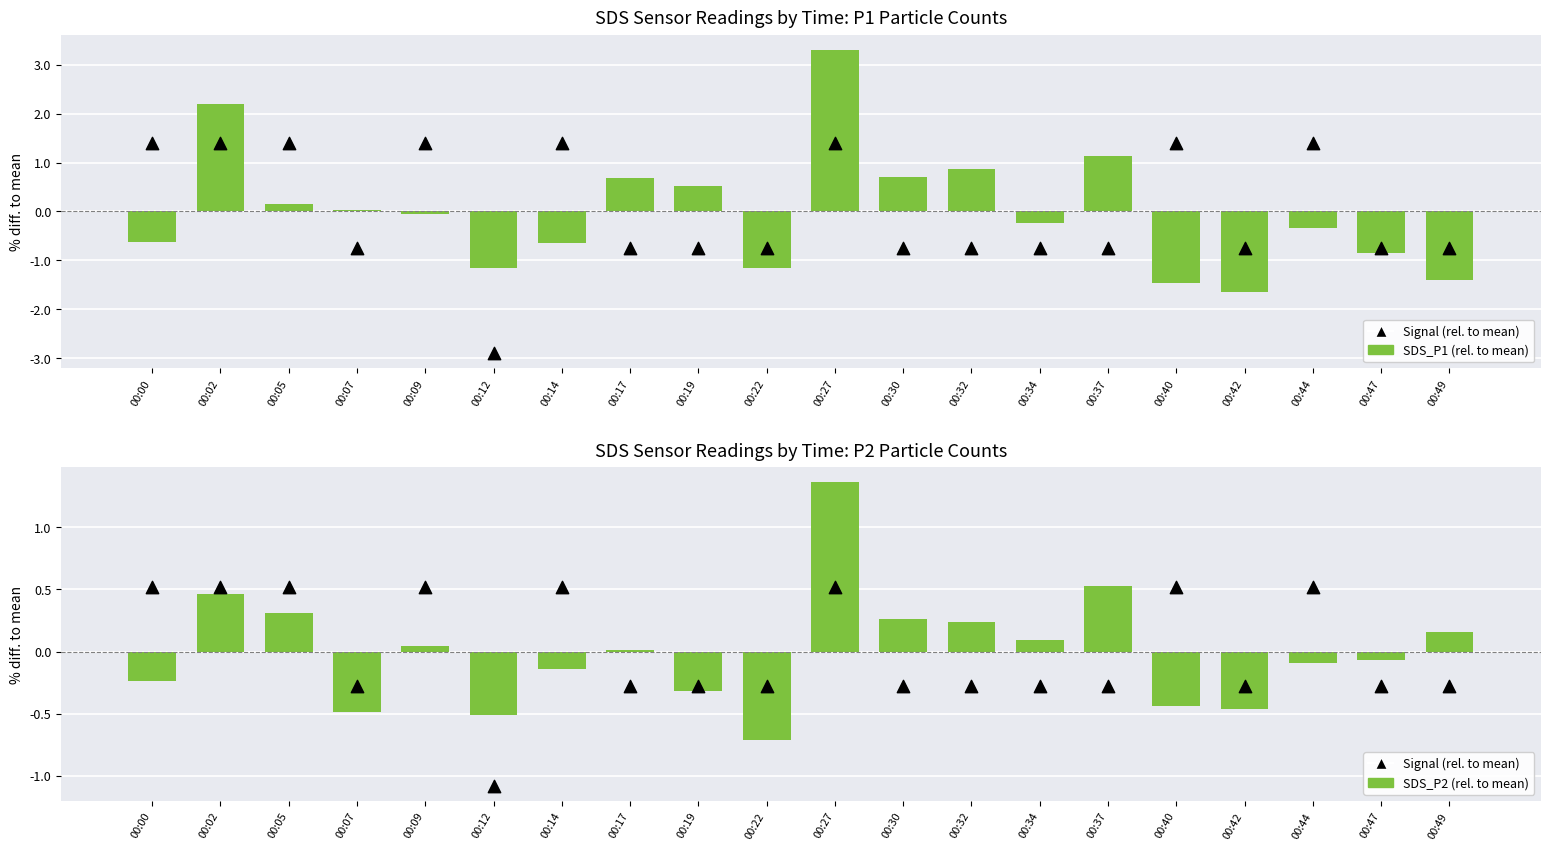

Which series contains the highest Y value?

SDS_P1 (rel. to mean)